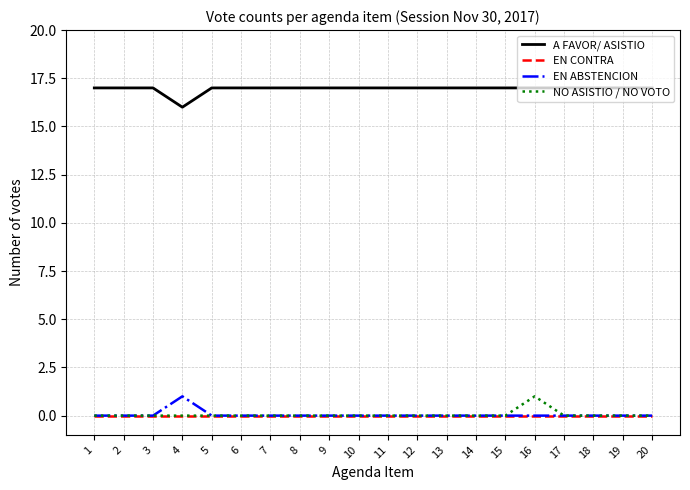

True or false: A FAVOR/ ASISTIO and EN ABSTENCION cross at least once.

False